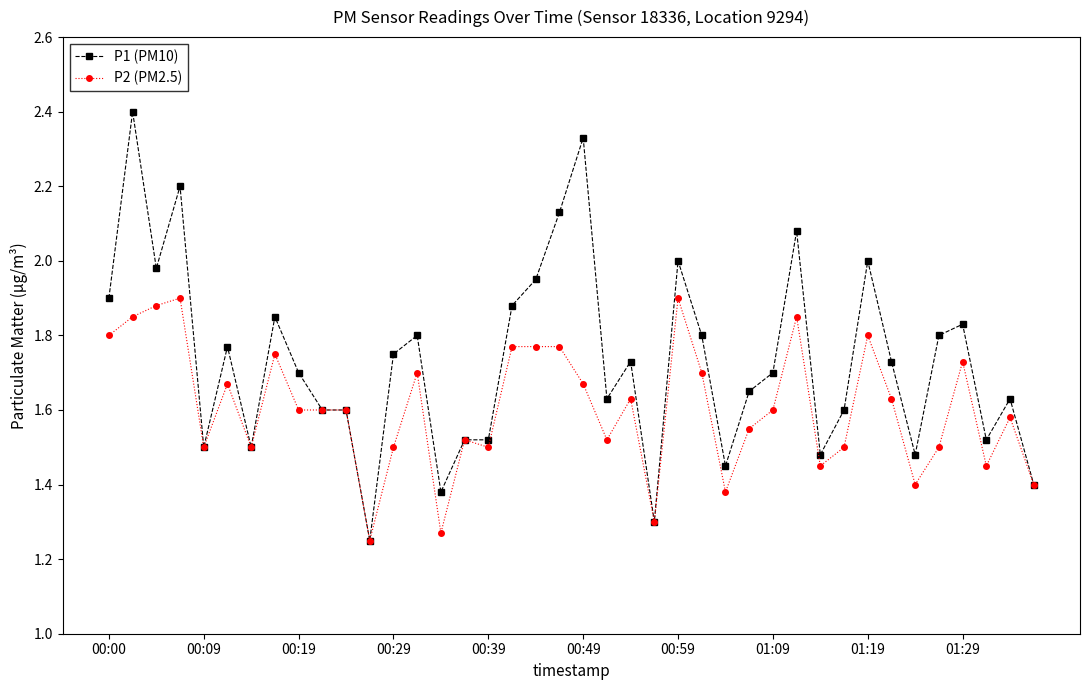

Which series has the largest total across all categories?

P1 (PM10)